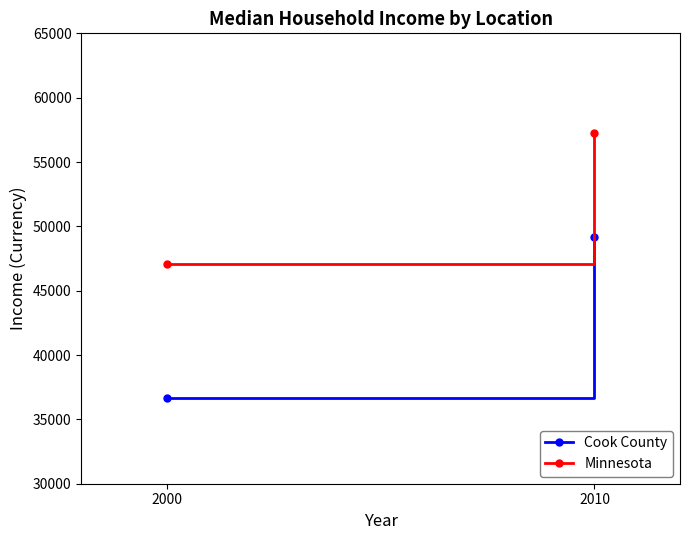

Is it true that Cook County equals 75479 at 2010?

False